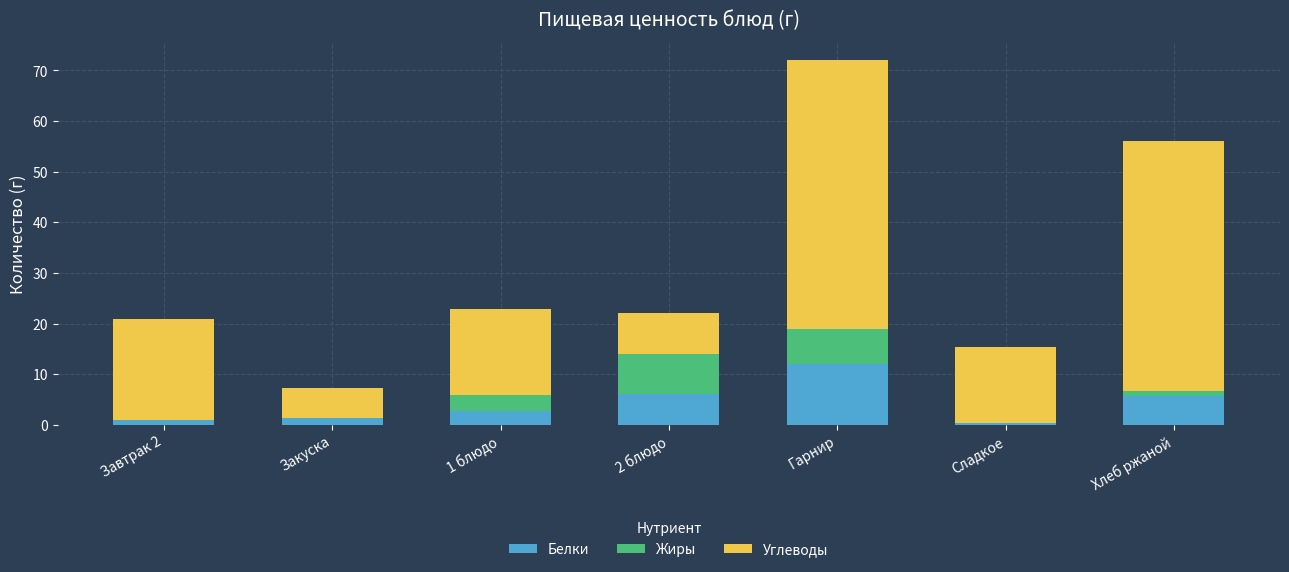

What is the sum of the Белки values at Гарнир and 1 блюдо?

14.8